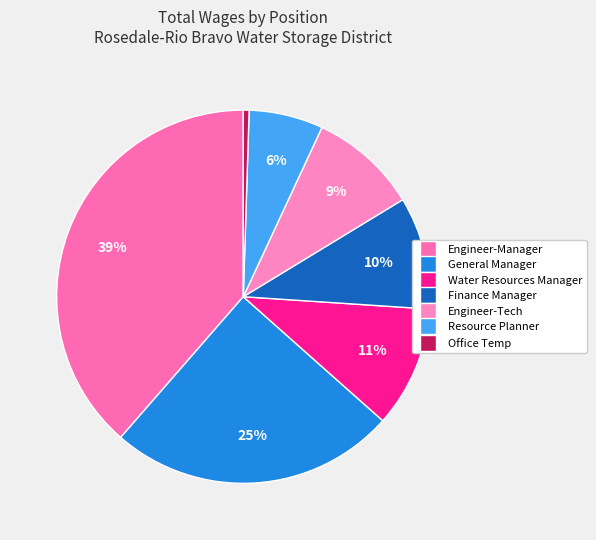

How many segments does this pie chart have?

7